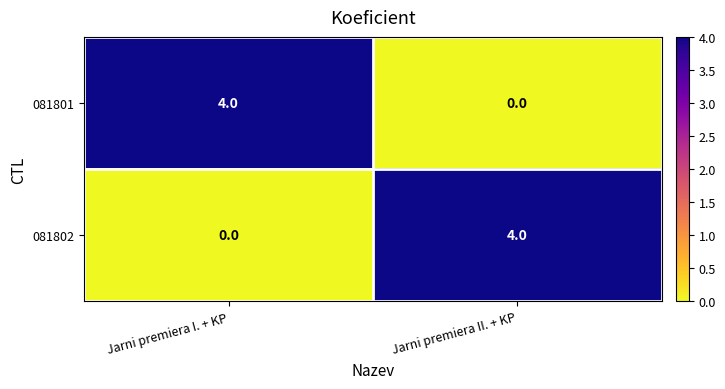

List the labels in order of 081802 value, largest first.

Jarni premiera II. + KP, Jarni premiera I. + KP